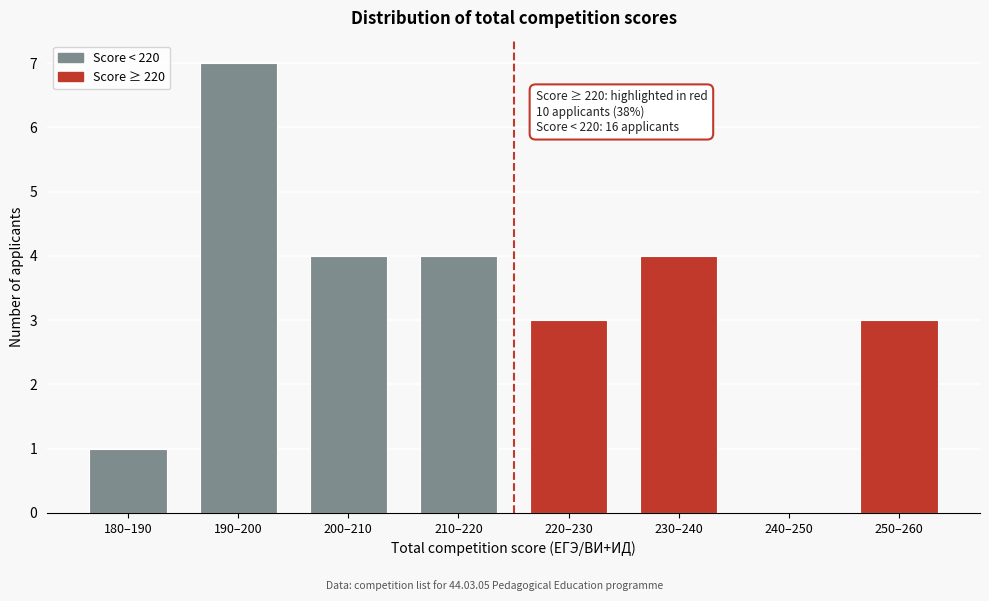

Reading left to right, transcribe all the data shown in this chart.

180–190=1	190–200=7	200–210=4	210–220=4	220–230=3	230–240=4	240–250=0	250–260=3